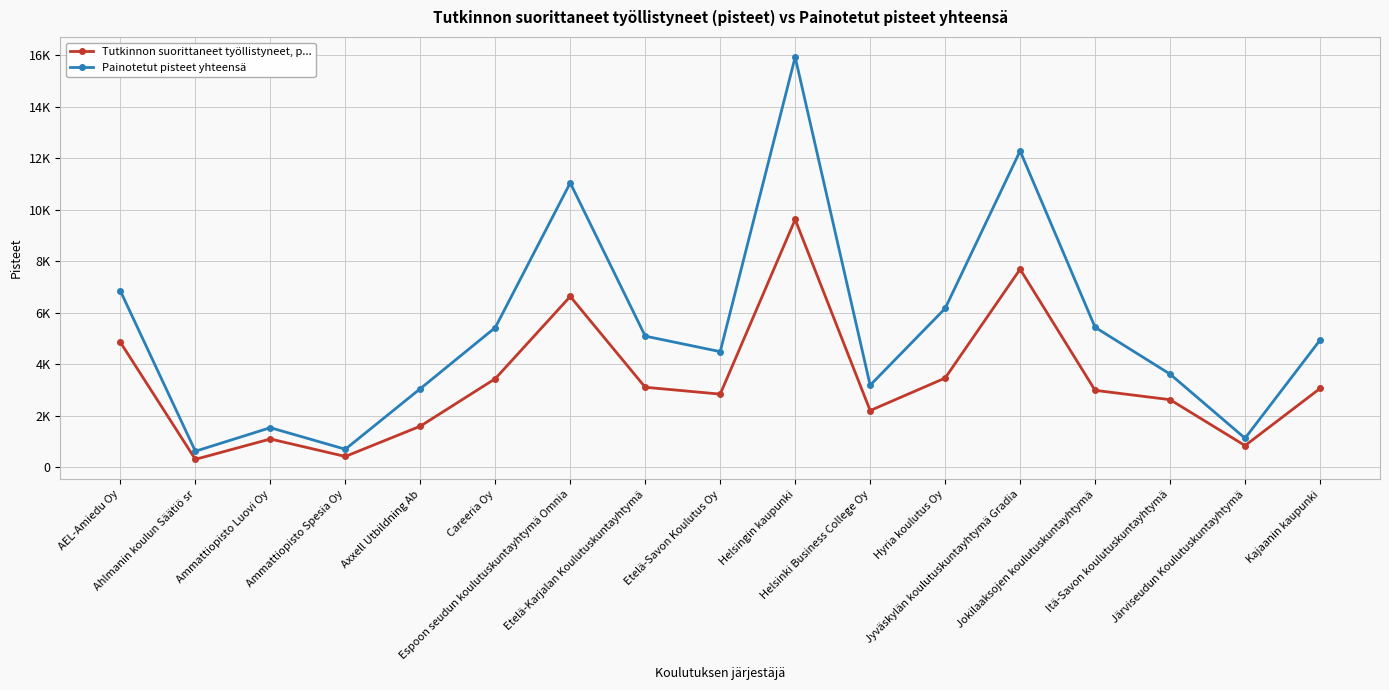

Where does the Painotetut pisteet yhteensä series first go above 4945?

AEL-Amiedu Oy